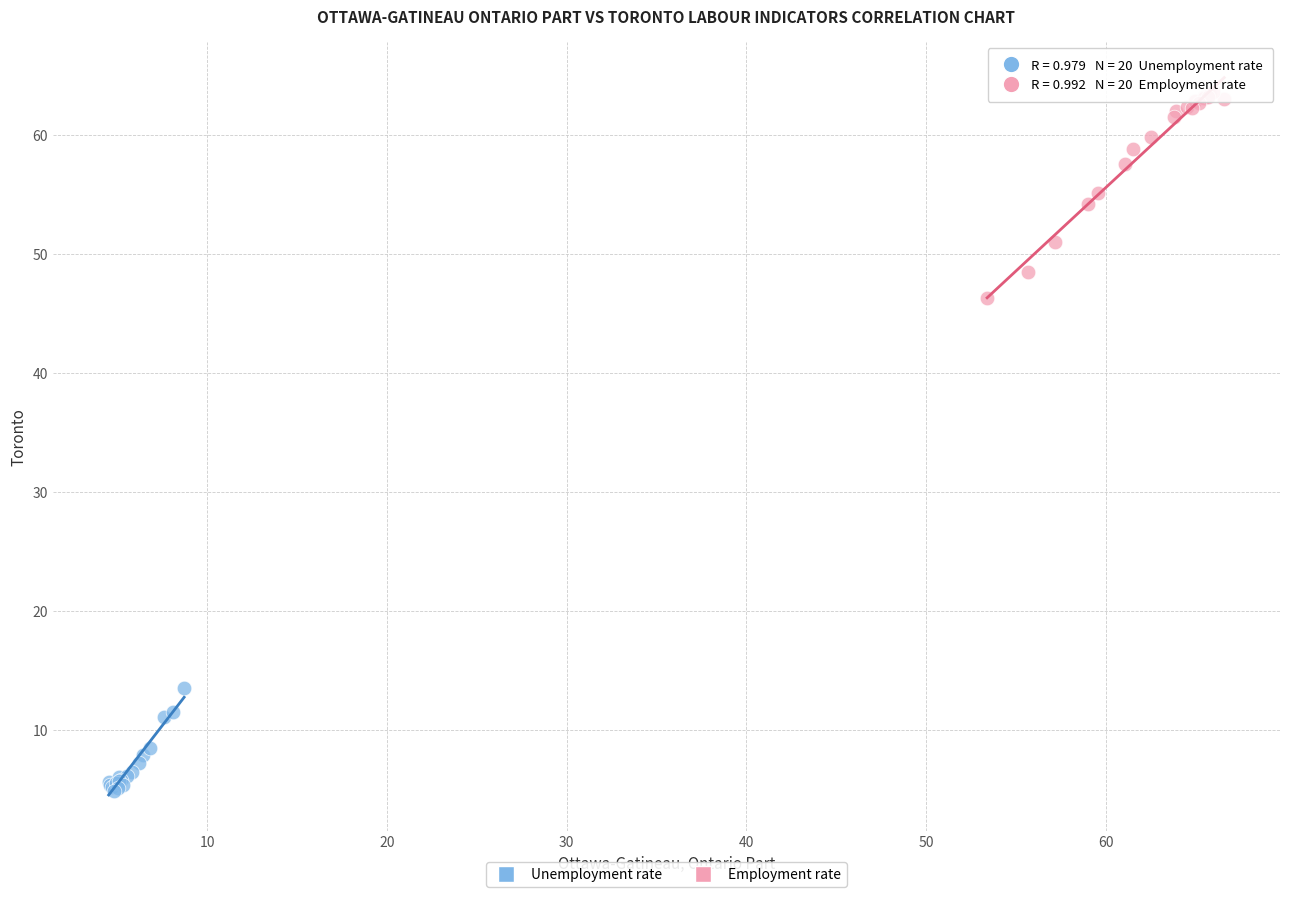

Which series has the widest spread of Y values?

Employment rate